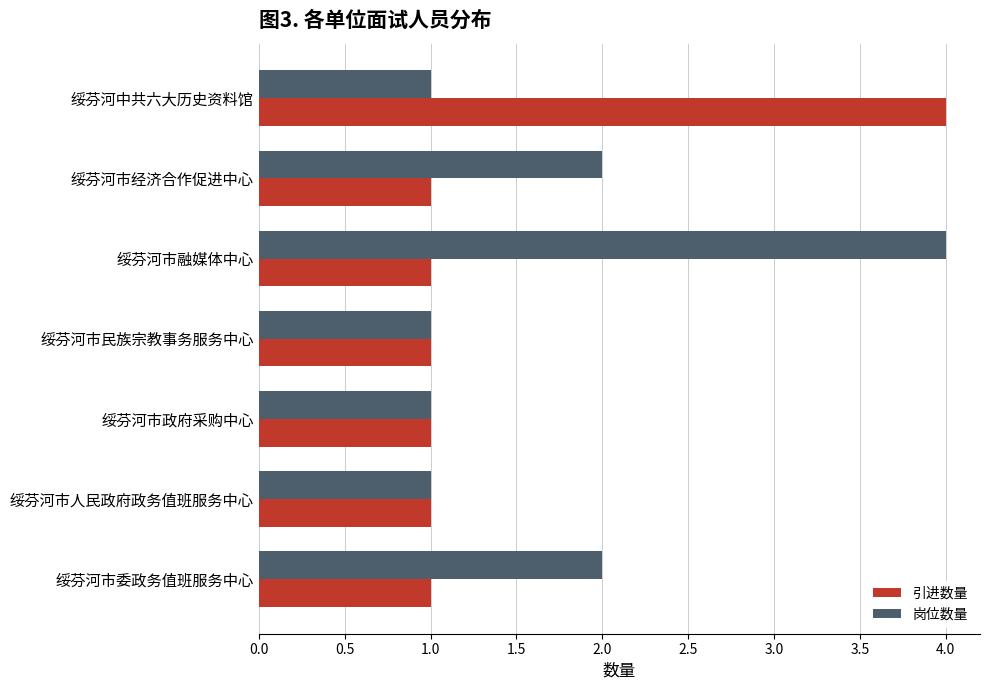

The value of 岗位数量 at 绥芬河市经济合作促进中心 is 1. True or false?

False